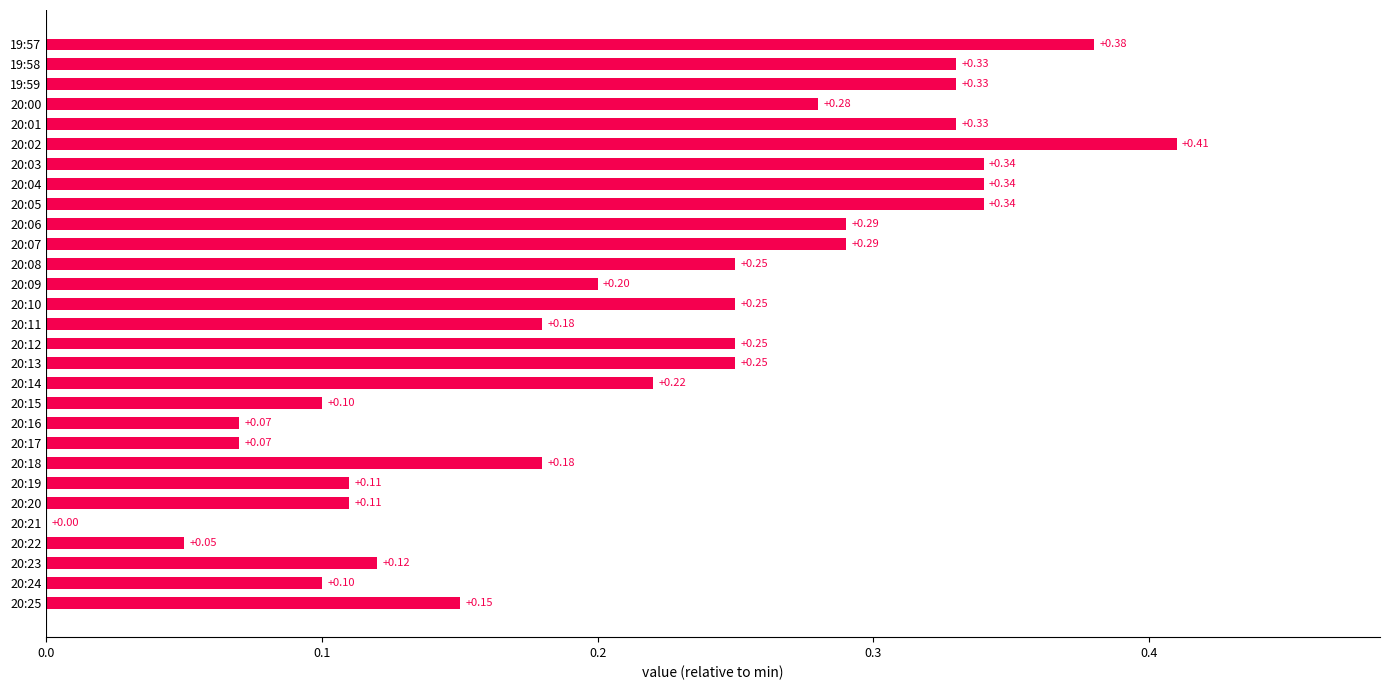

Between 19:57 and 20:25, which is larger?

19:57